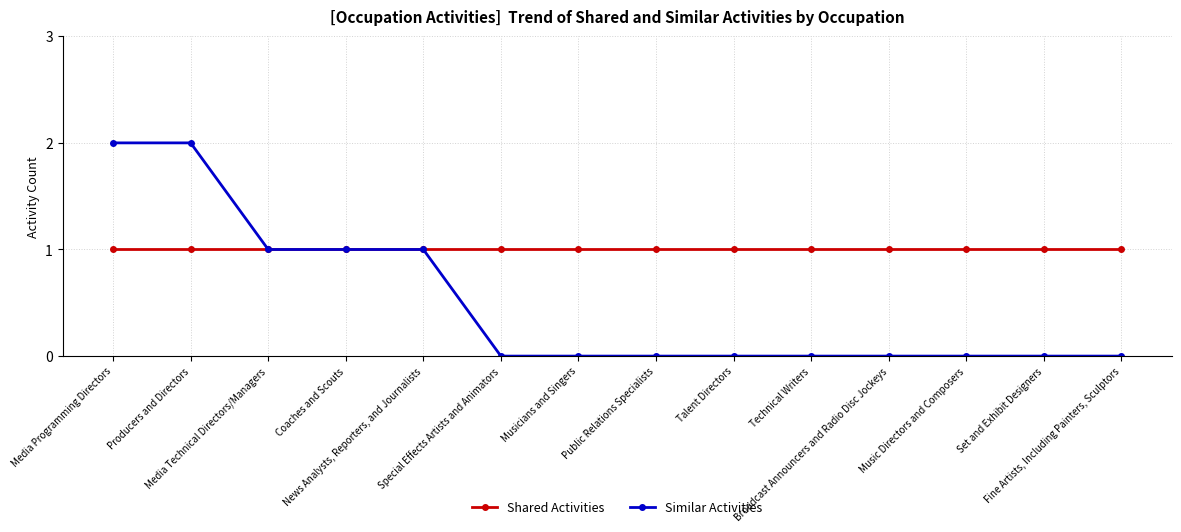

Does the chart have visible grid lines?

Yes